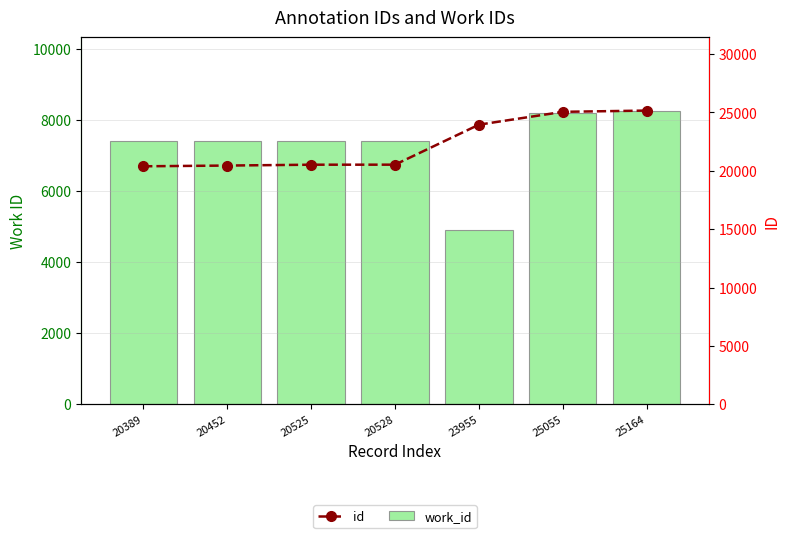

The value of work_id at 20525 is 7408. True or false?

True